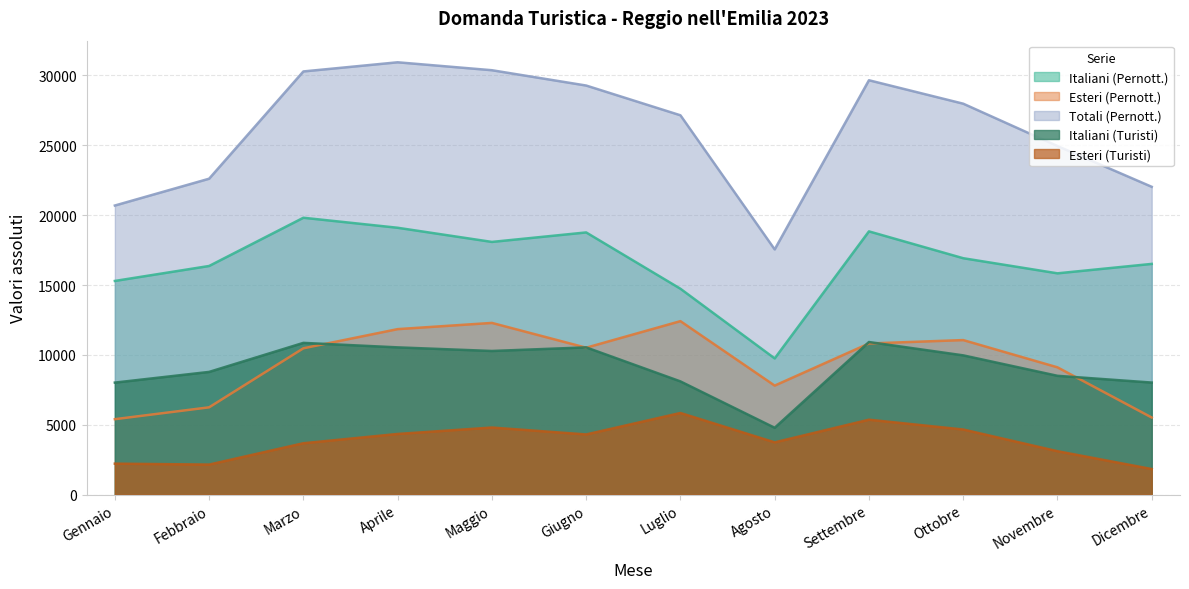

True or false: Totali (Pernott.) and Italiani (Pernott.) intersect in this chart.

False